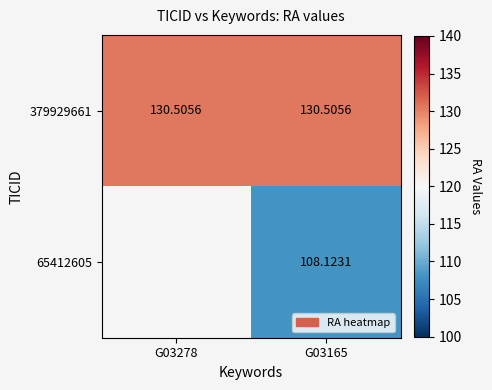

What is the greatest value displayed?

130.5